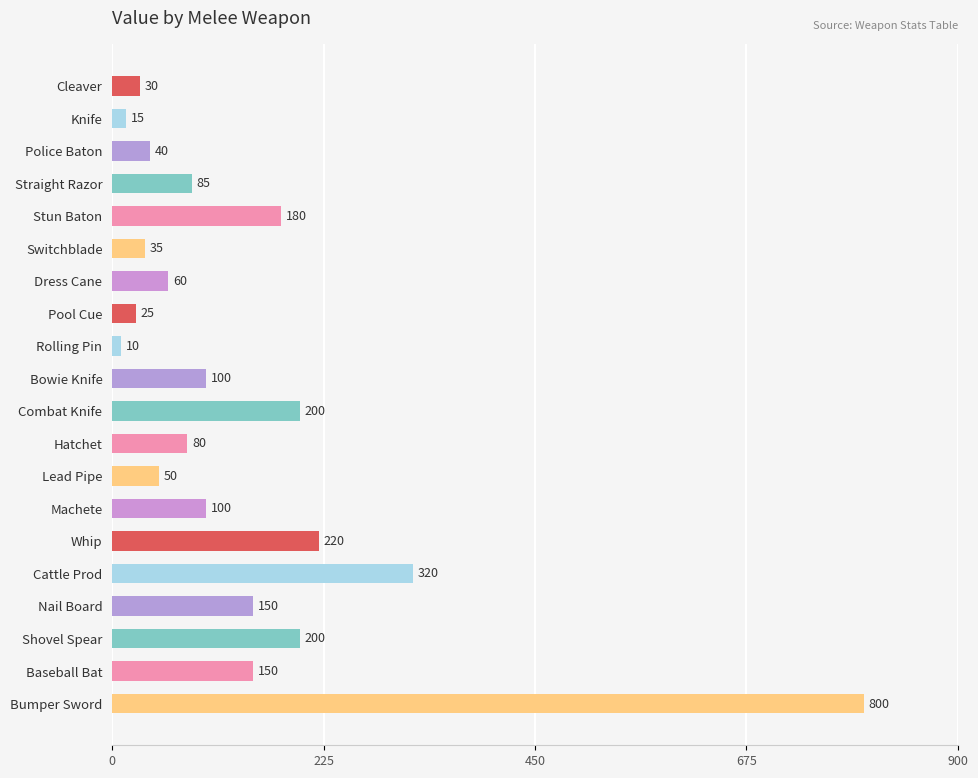

True or false: the data shows 263 at Baseball Bat.

False